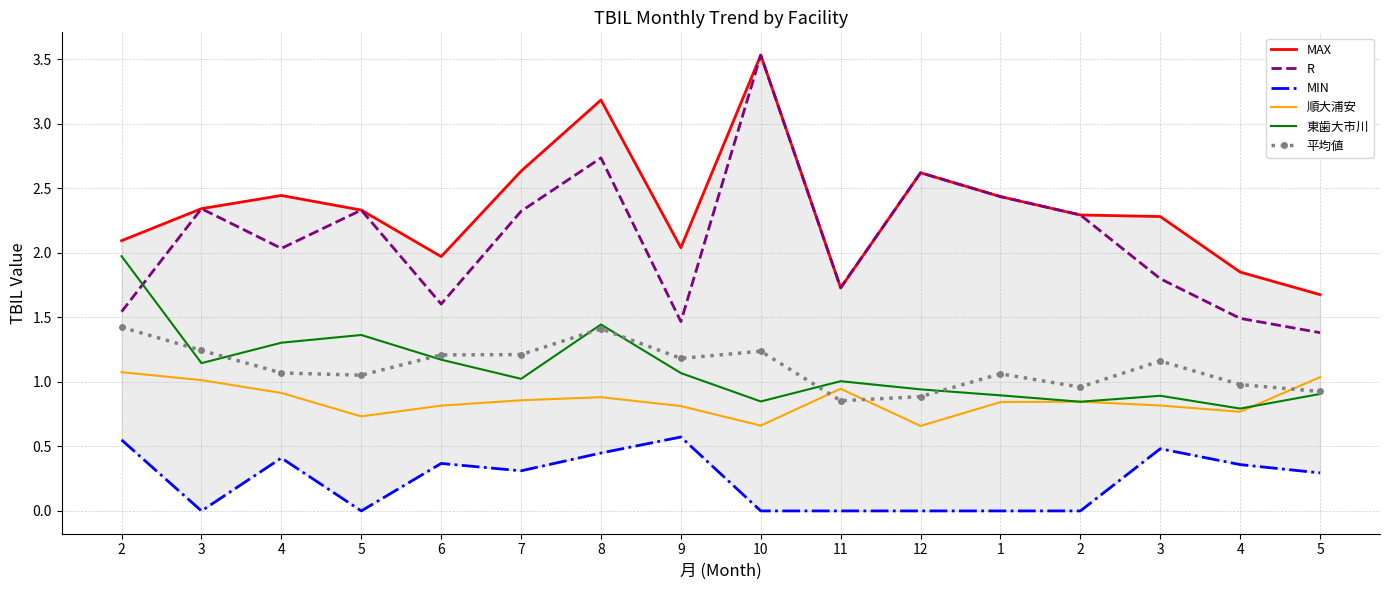

How many categories are shown in the chart?

16